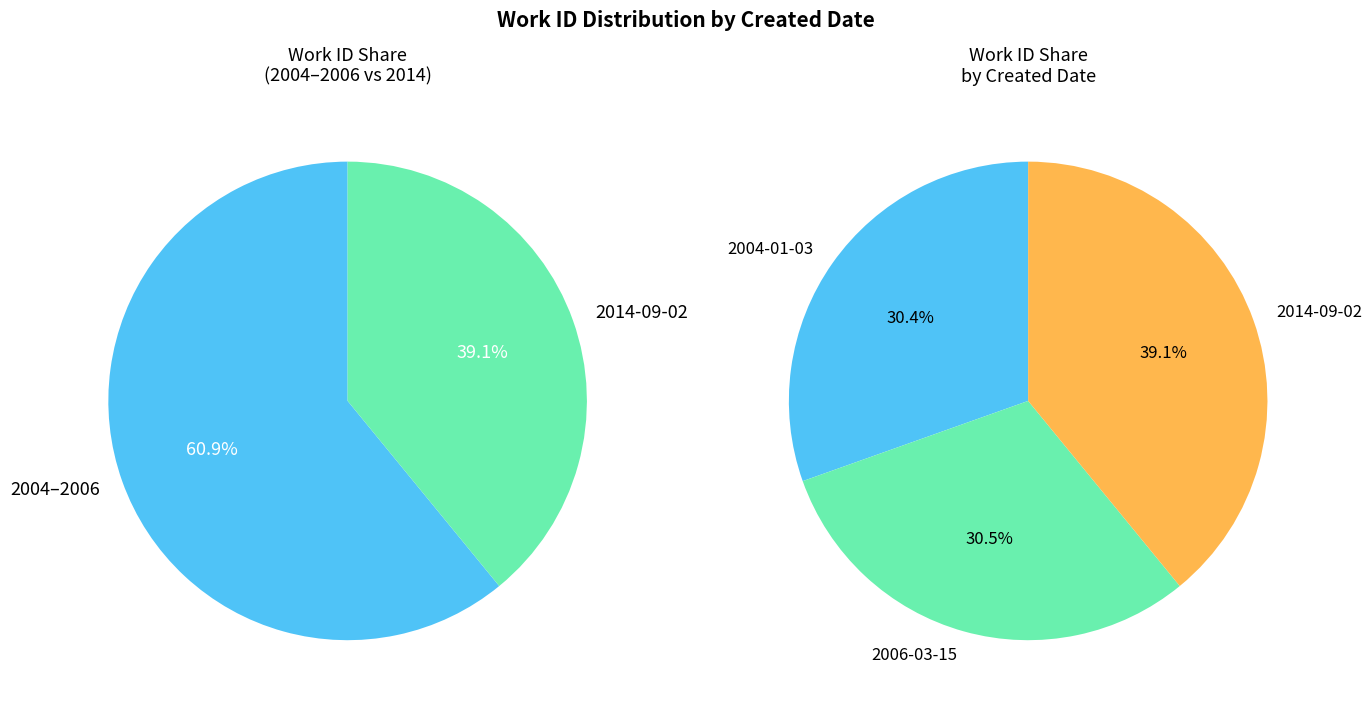

Approximately how many times larger is the value at 2006-03-15 compared to 2004-01-03?

1.0